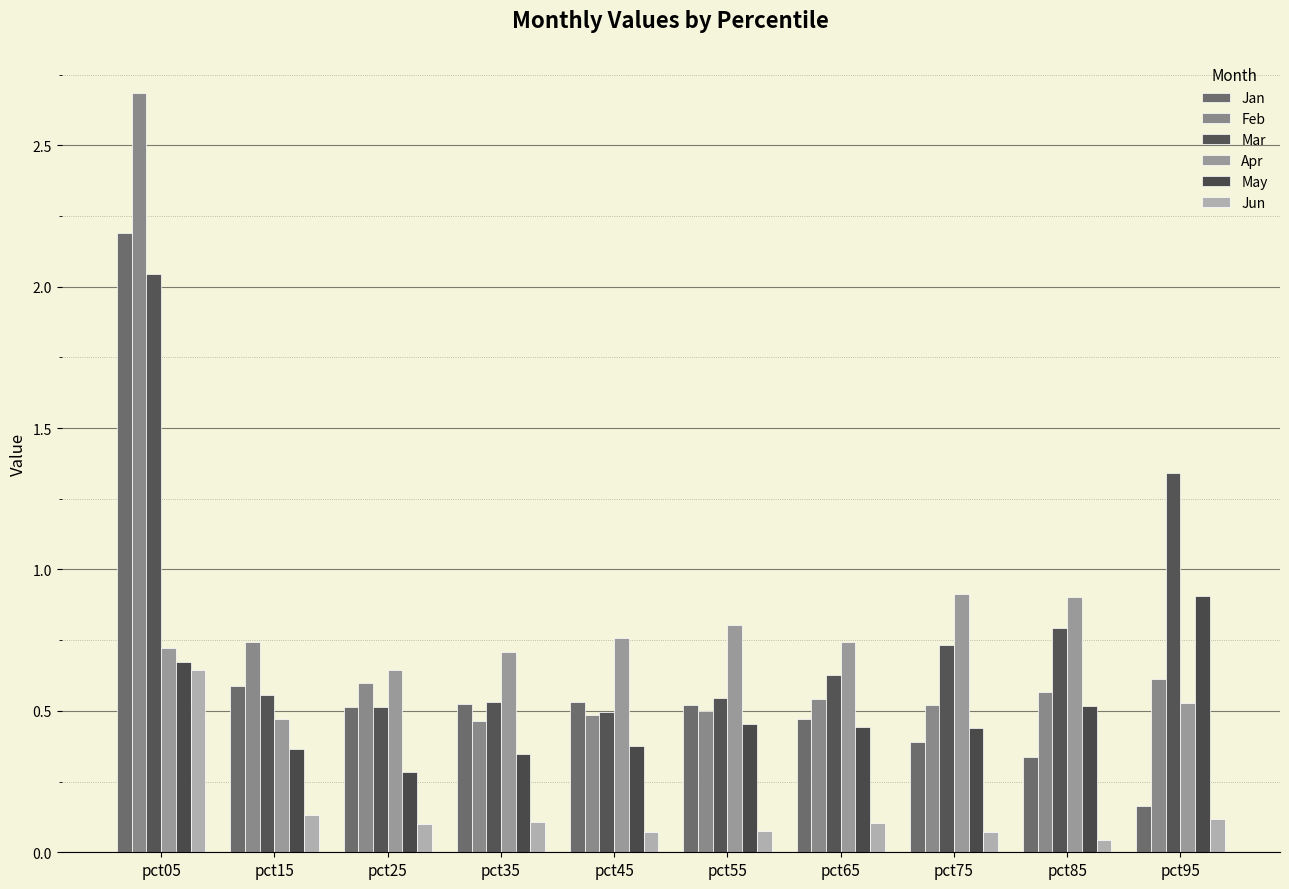

What is the total value across all series at pct85?

3.2